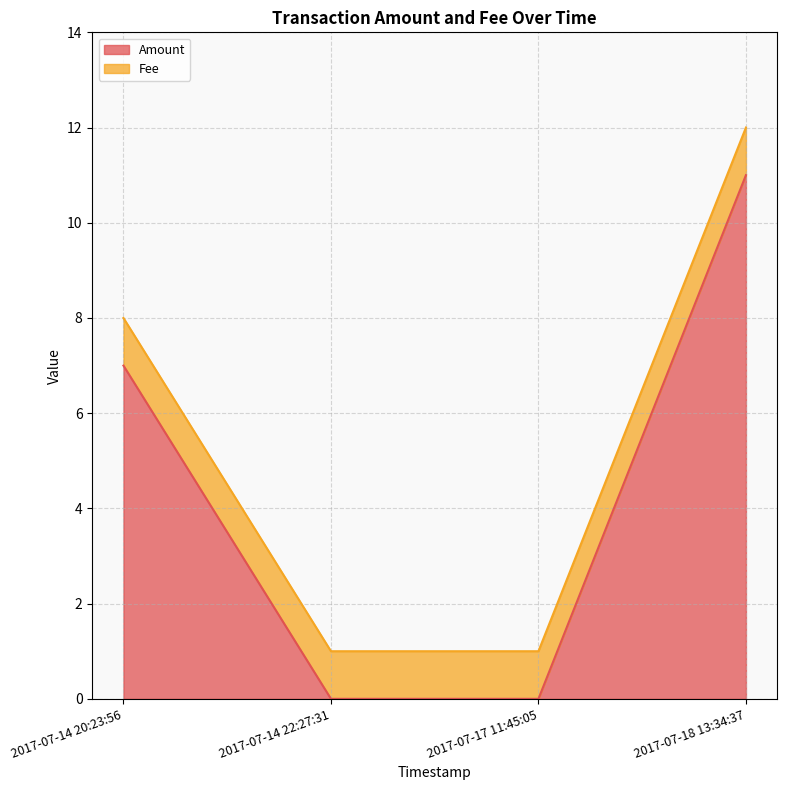

Is it true that the value at 2017-07-17 11:45:05 is 5?

False